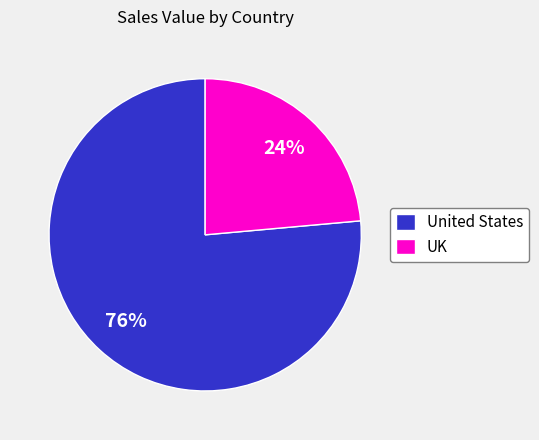

Rank the categories by value from highest to lowest.

United States, UK